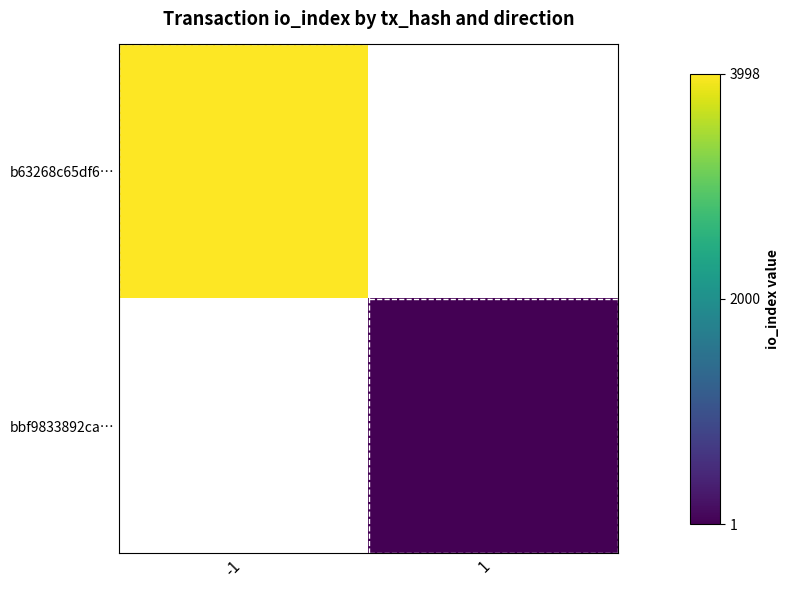

Count the number of categories in the chart.

2